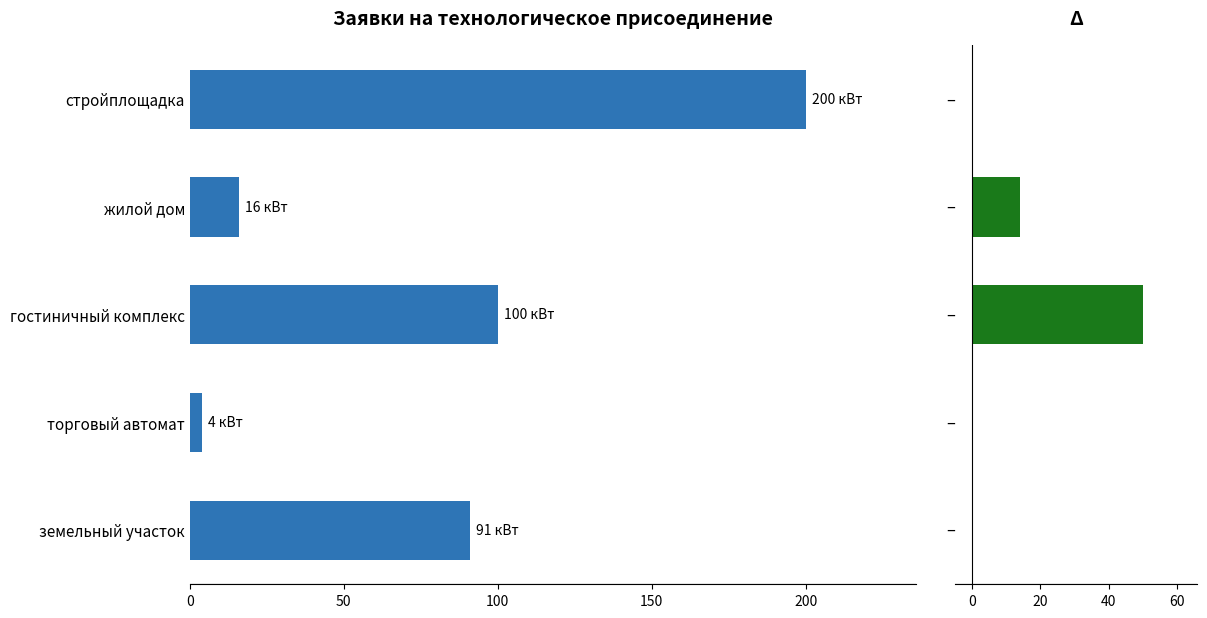

What is the change in value from гостиничный комплекс to жилой дом?

-84